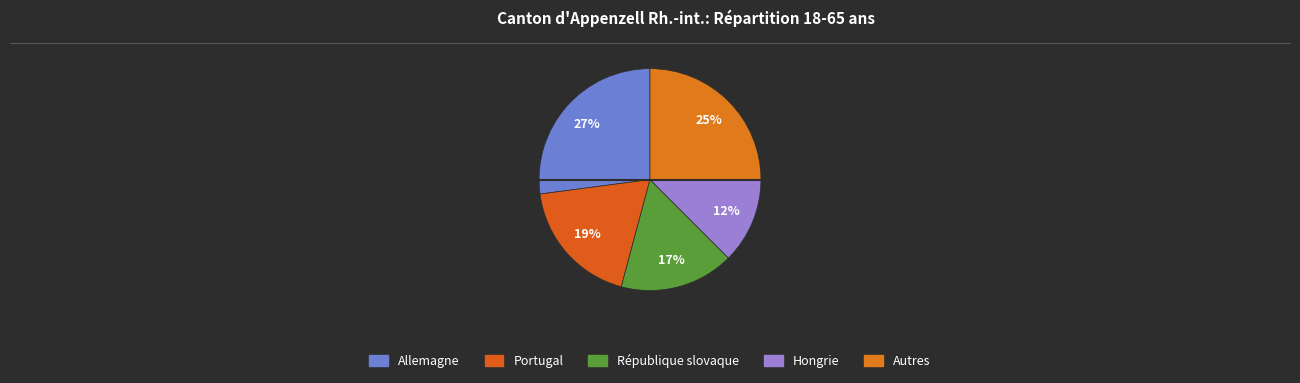

Between Hongrie and Autres, which is larger?

Autres